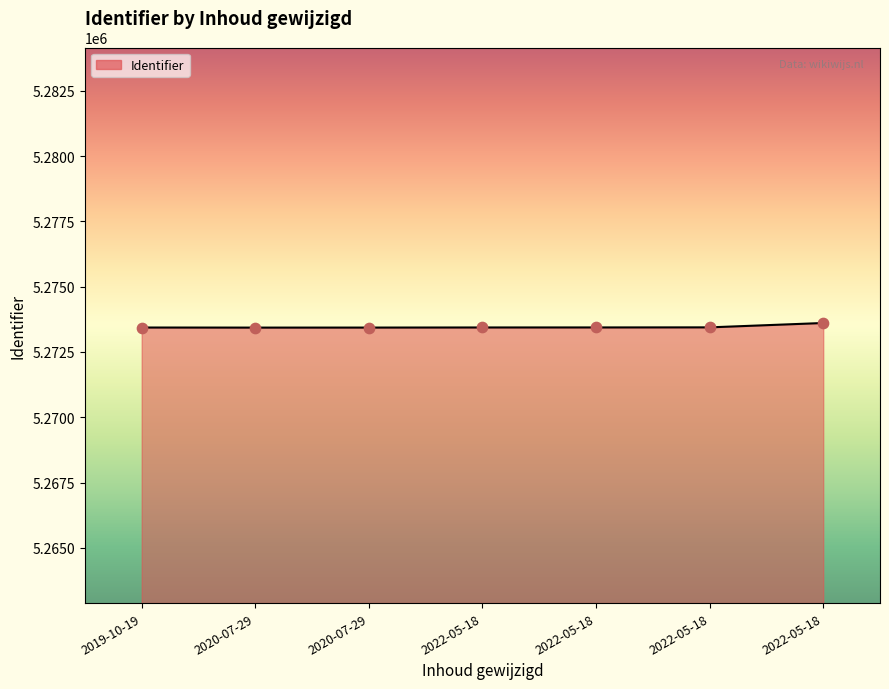

What is the change in value from 2020-07-29 to 2022-05-18?

+8